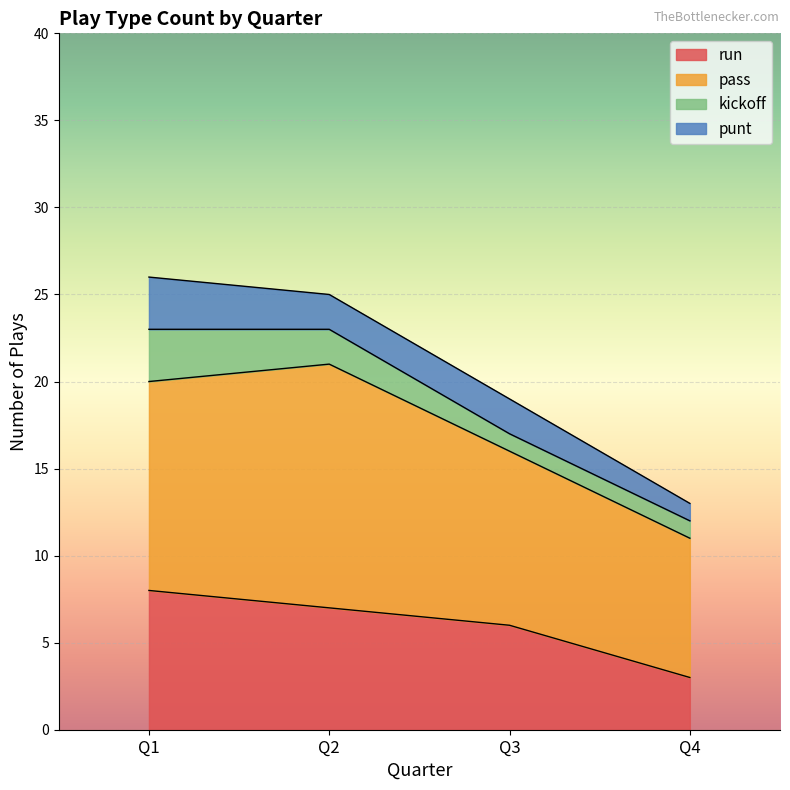

What is the average value of the kickoff series?

2